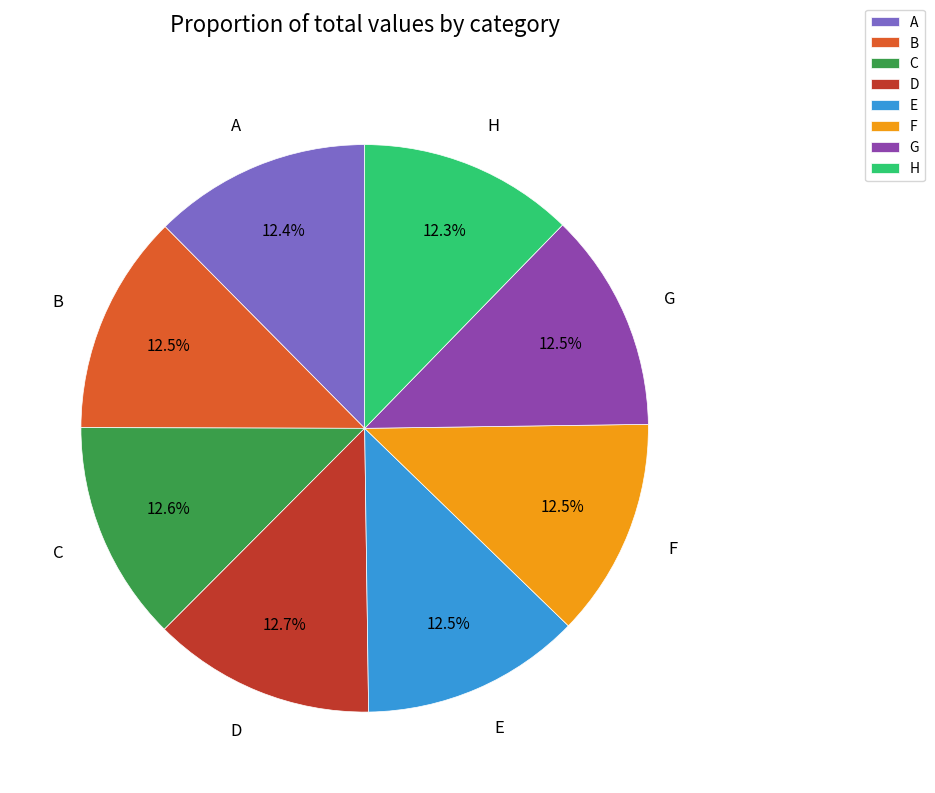

The H slice represents 12% of the pie. True or false?

True